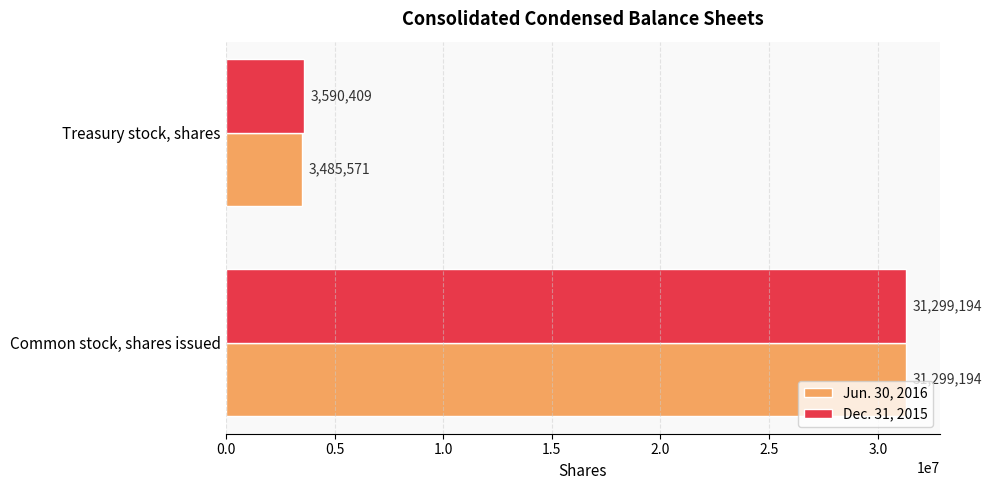

Where is Jun. 30, 2016 nearest to the value 17392382?

Treasury stock, shares